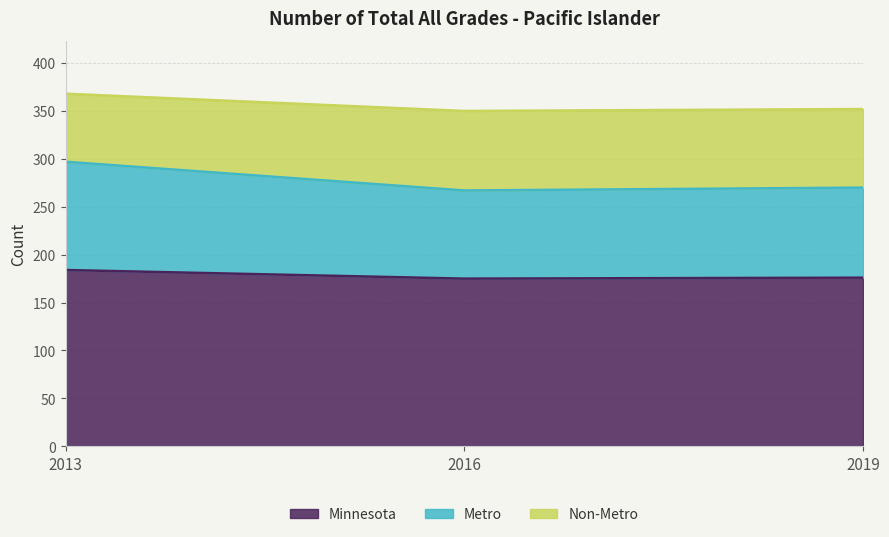

True or false: Minnesota has a value of 331 at 2013.

False